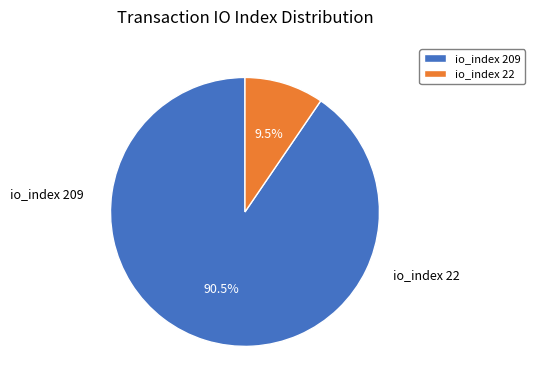

What is the ratio of the value at io_index 209 to the value at io_index 22?

9.5